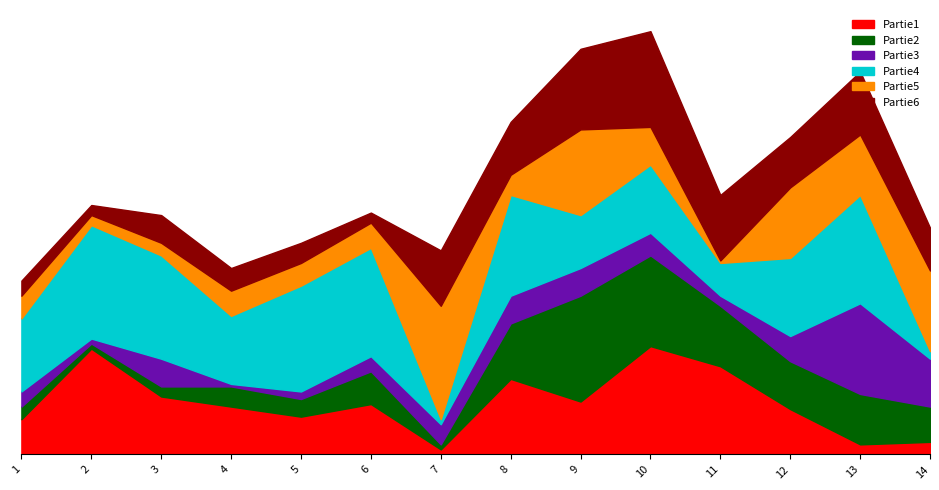

Which series has the widest spread of values?

Partie5